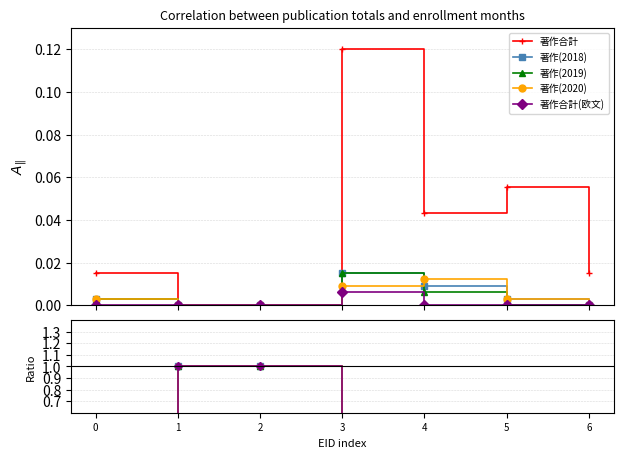

True or false: 著作合計(欧文) has a value of 1.0 at 2.

True